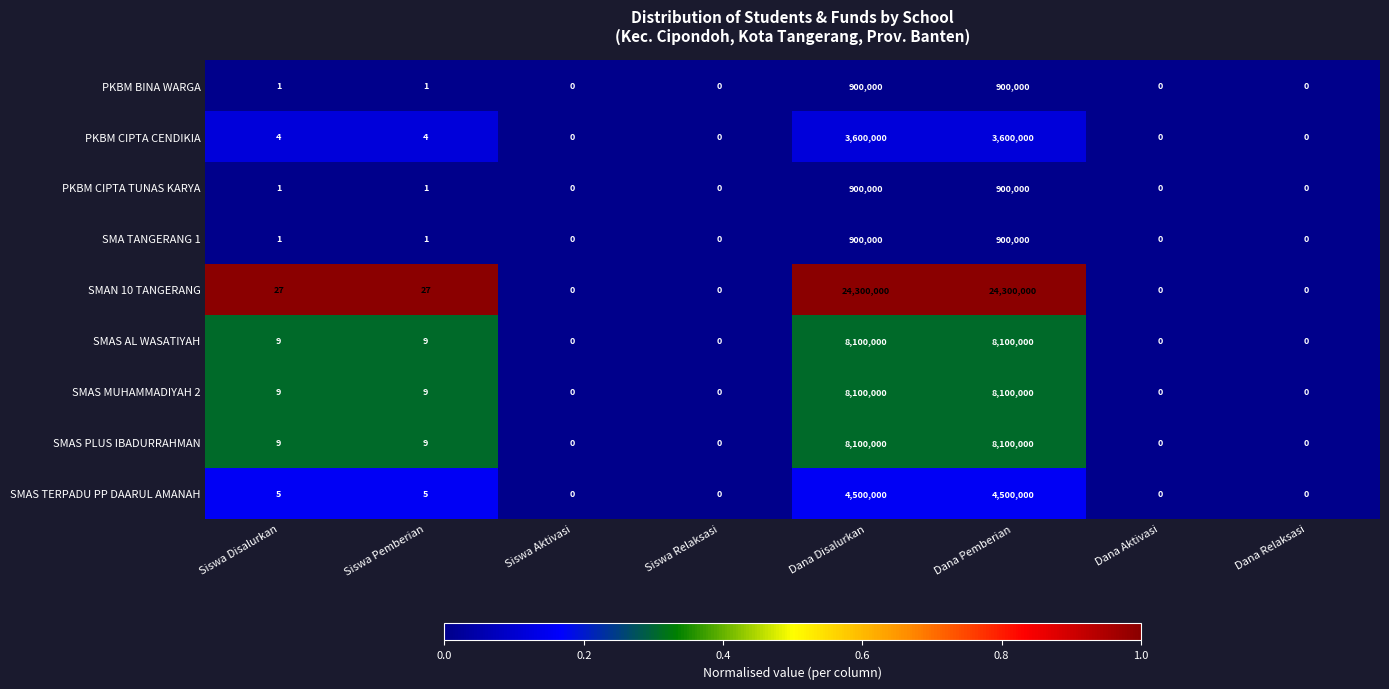

True or false: SMA TANGERANG 1 has a value of 432862 at Siswa Relaksasi.

False